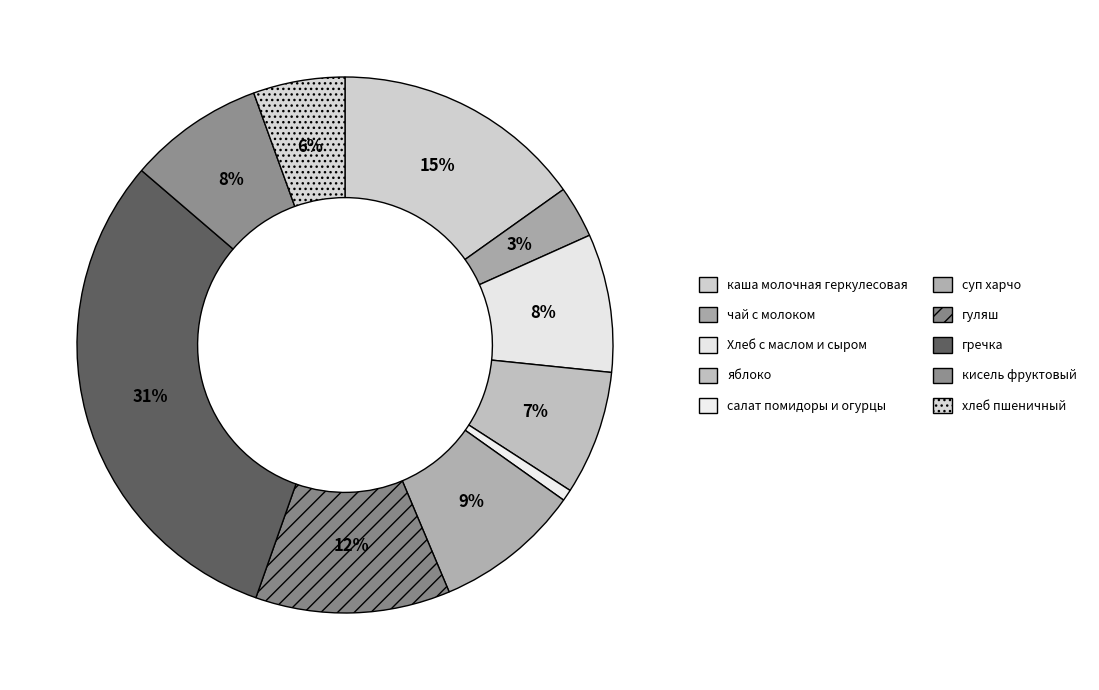

What percentage is the кисель фруктовый slice, to the nearest percent?

8%